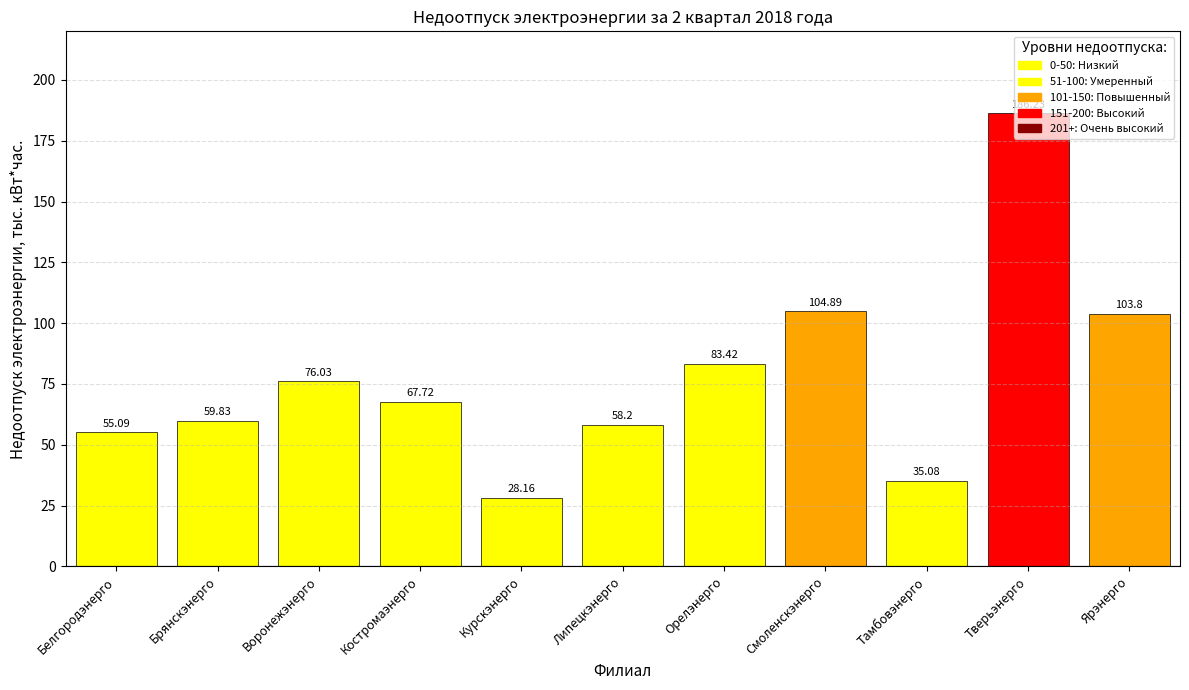

The chart shows a value of 35.1 at Тамбовэнерго. True or false?

True